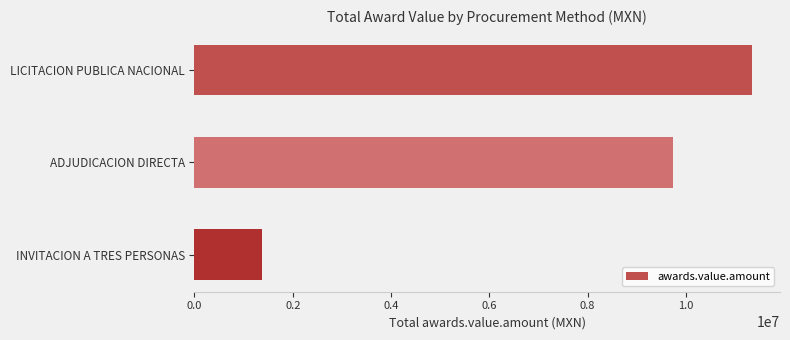

List the labels in order of value, largest first.

LICITACION PUBLICA NACIONAL, ADJUDICACION DIRECTA, INVITACION A TRES PERSONAS